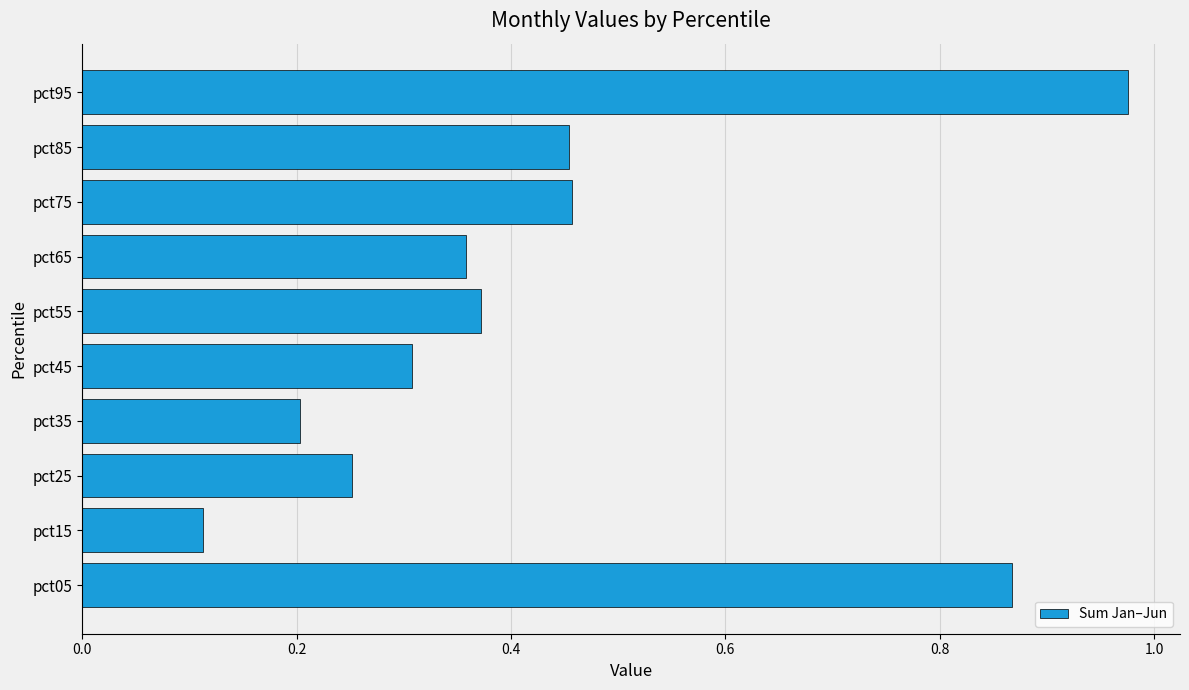

True or false: the data shows 0.2 at pct75.

False